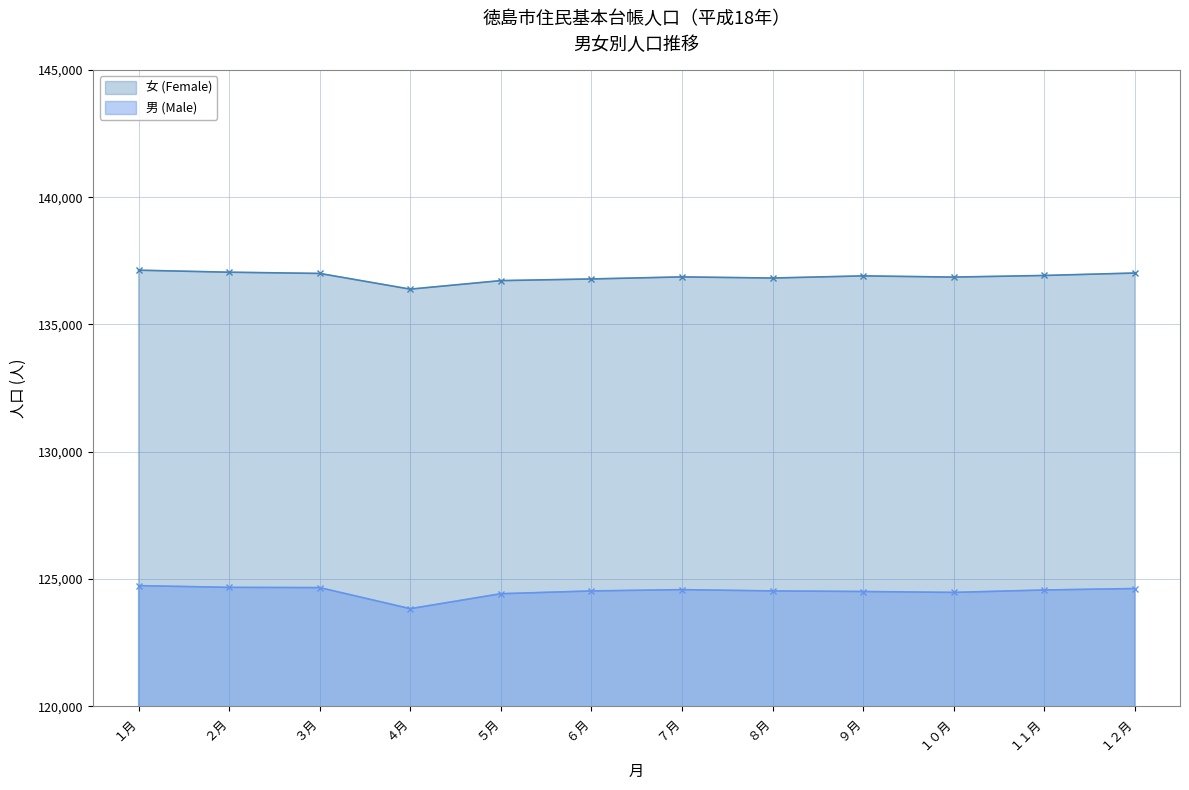

How many interior local valleys does the 男 (Male) series have?

2